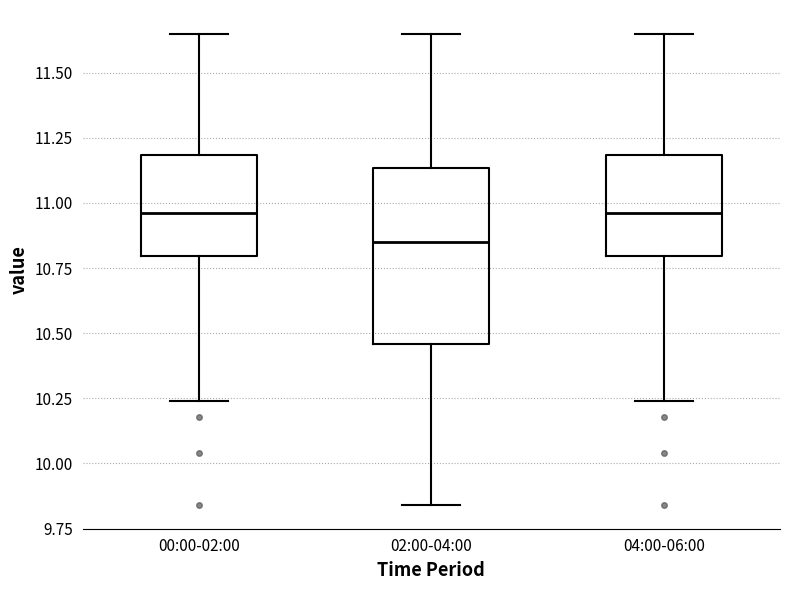

Reading left to right, transcribe this box plot: for each box, give where its median line is, the range the box spans, and where its two whiskers end, as read against the y-axis. The values are not printed on the chart, so give them approximately, as read against the axis.

00:00-02:00: median 10.95, box 10.80 to 11.20, whiskers 10.25 to 11.65
02:00-04:00: median 10.85, box 10.45 to 11.15, whiskers 9.85 to 11.65
04:00-06:00: median 10.95, box 10.80 to 11.20, whiskers 10.25 to 11.65